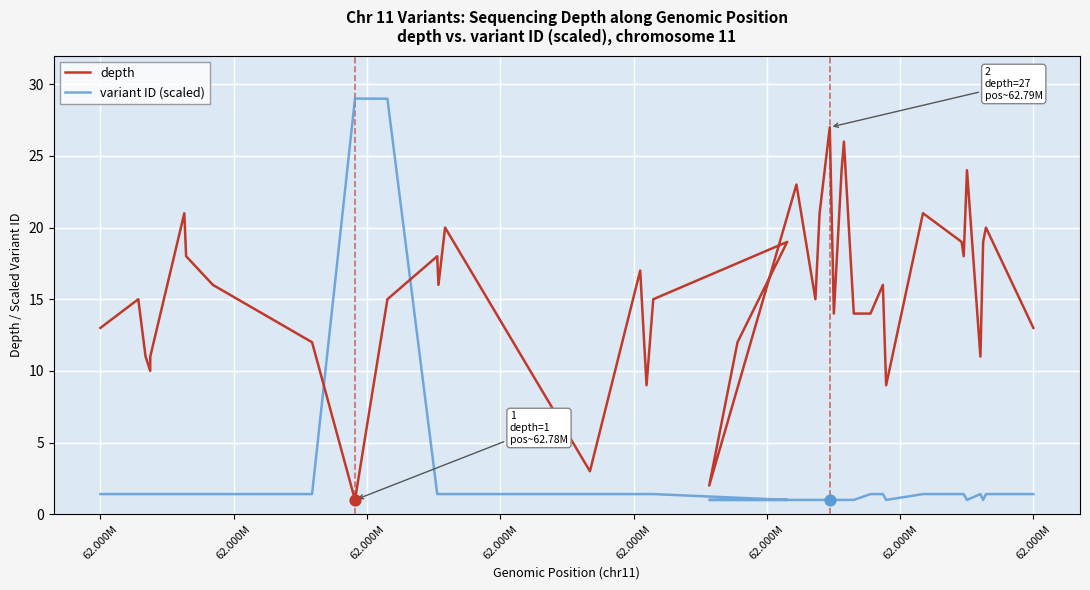

Which series has the largest Y range (max minus min)?

variant ID (scaled)